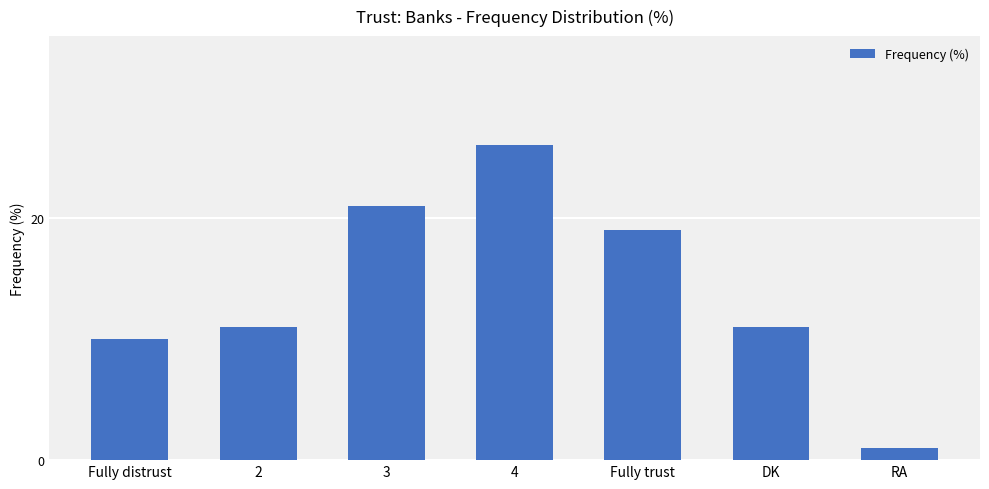

What is the label of the 4th bar from the right?

4